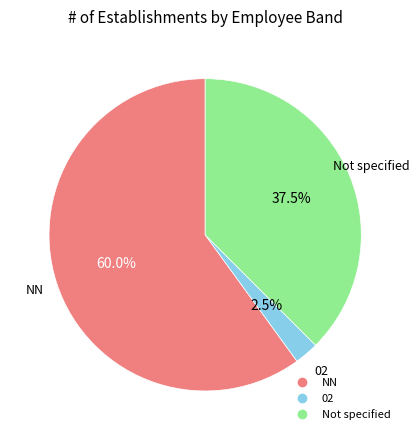

Is there a majority slice in this chart?

Yes